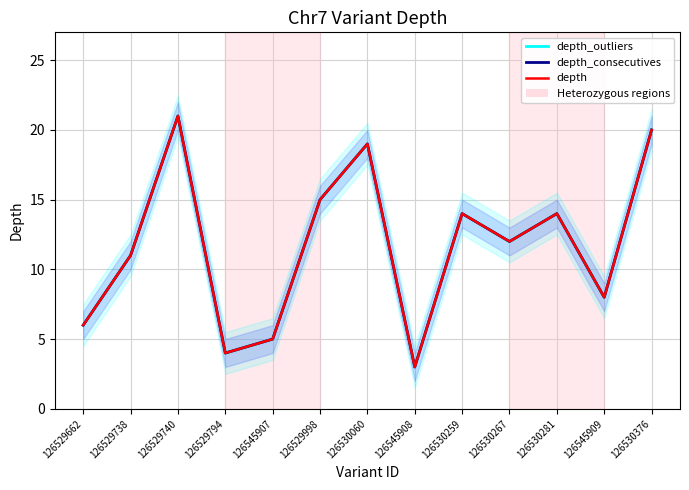

What is the label of the 12th point from the right?

126529738